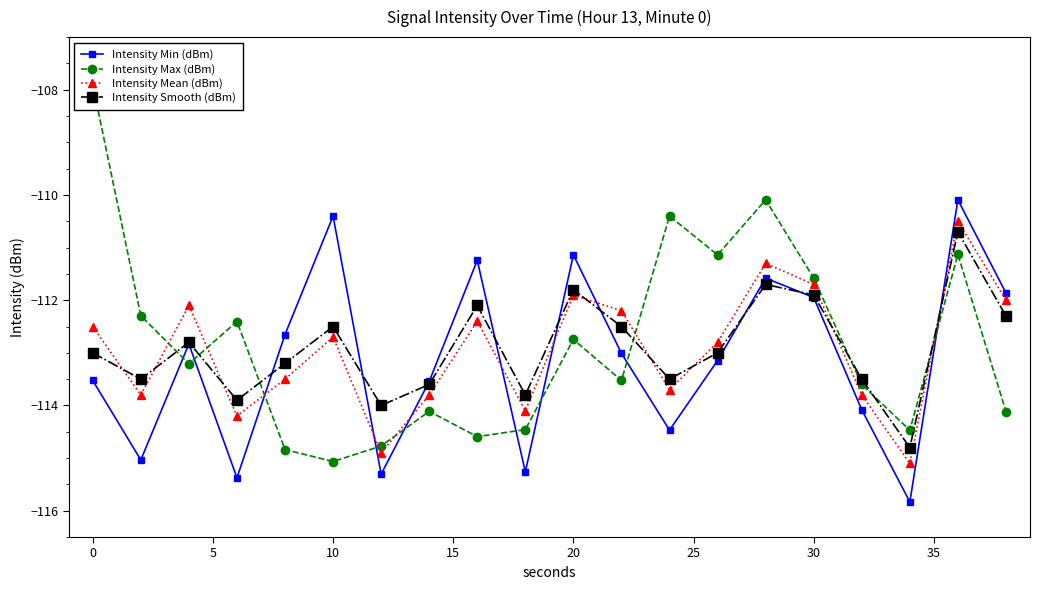

How many intersections are there between Intensity Smooth (dBm) and Intensity Min (dBm)?

9